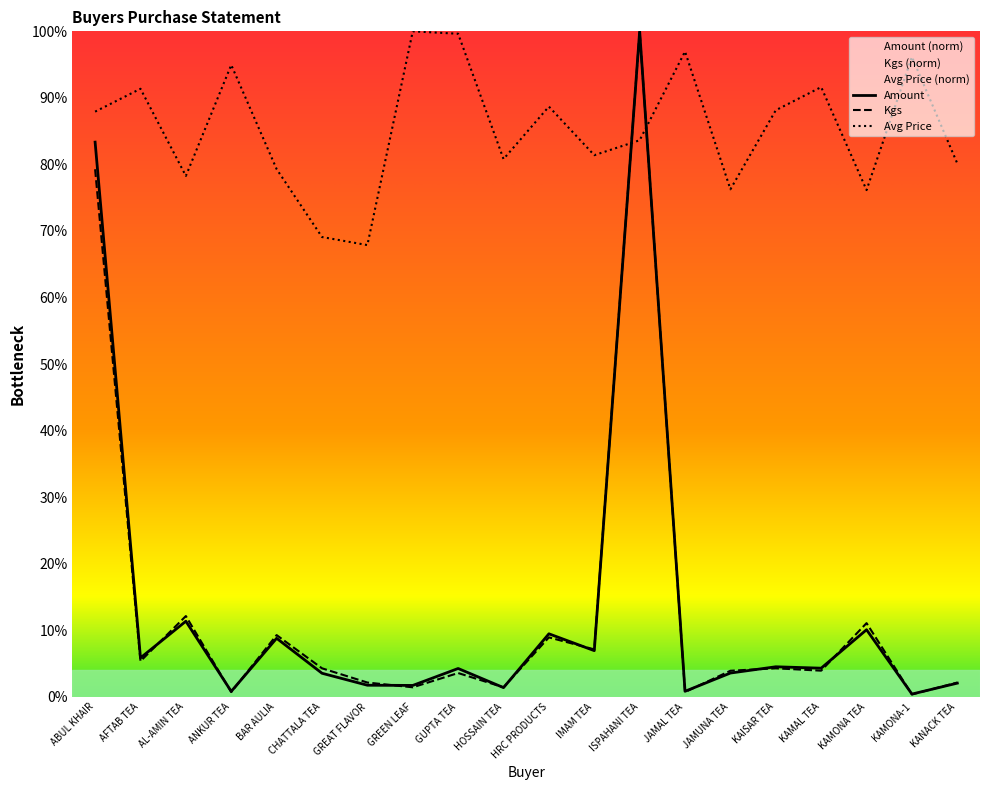

What is the greatest value displayed?

100.0